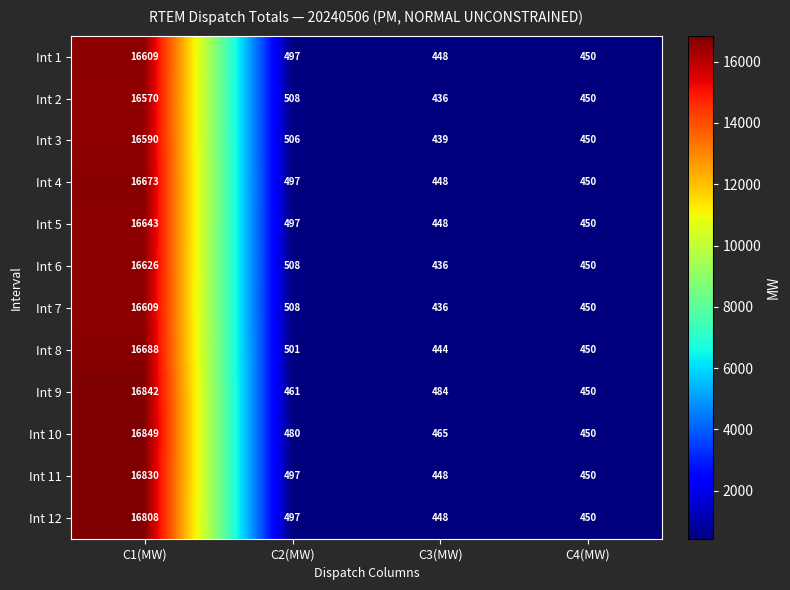

At which category is the sum across all series the highest?

C1(MW)